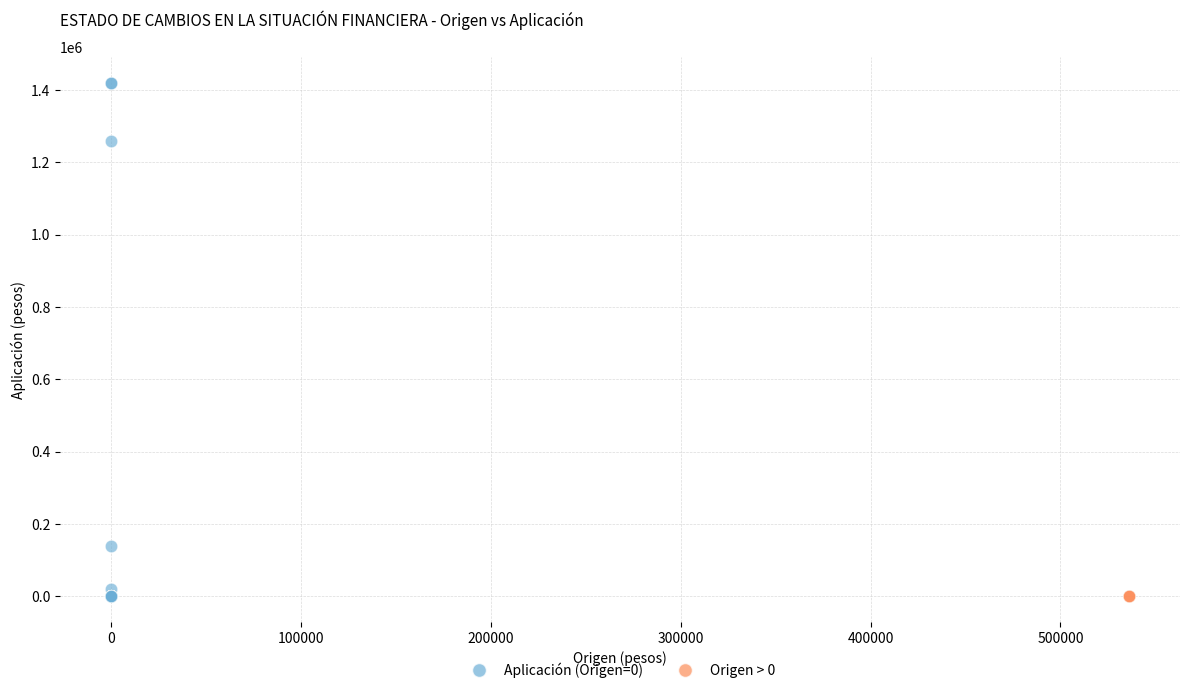

What are all the series names shown in the legend?

Aplicación (Origen=0), Origen > 0